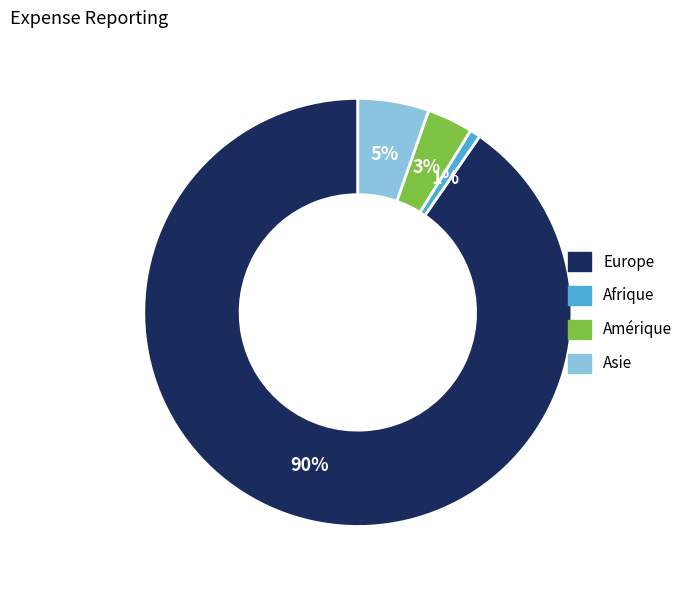

Which slice is the smallest?

Afrique